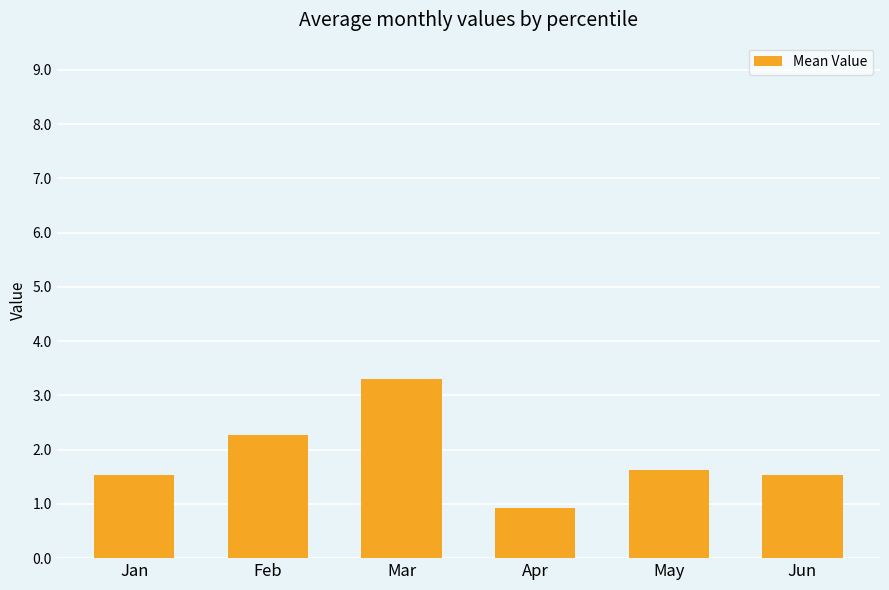

What is the minimum value shown in the chart?

0.9